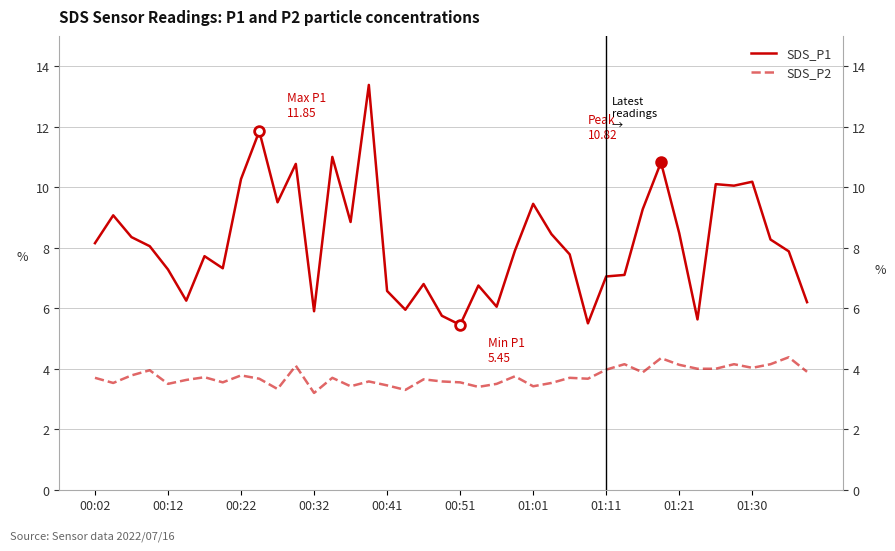

What is the average value of the SDS_P1 series?

8.2